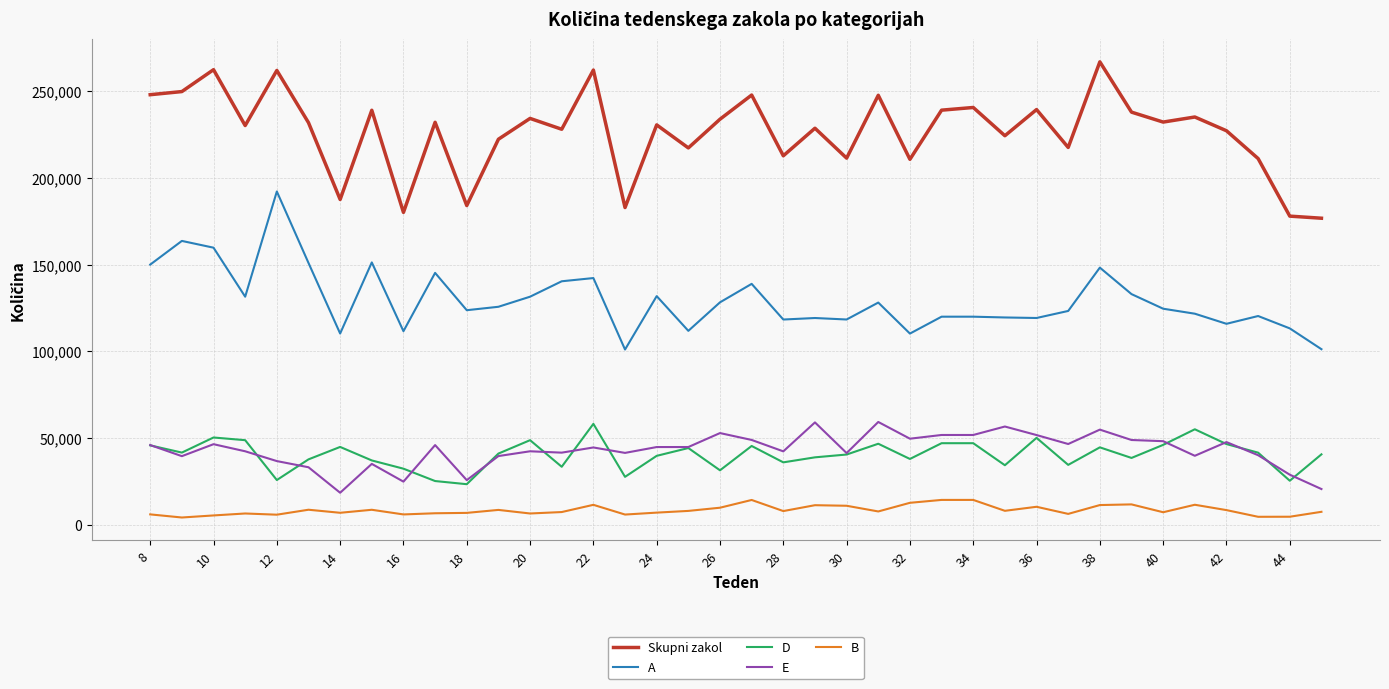

What is the maximum value shown in the chart?

266956